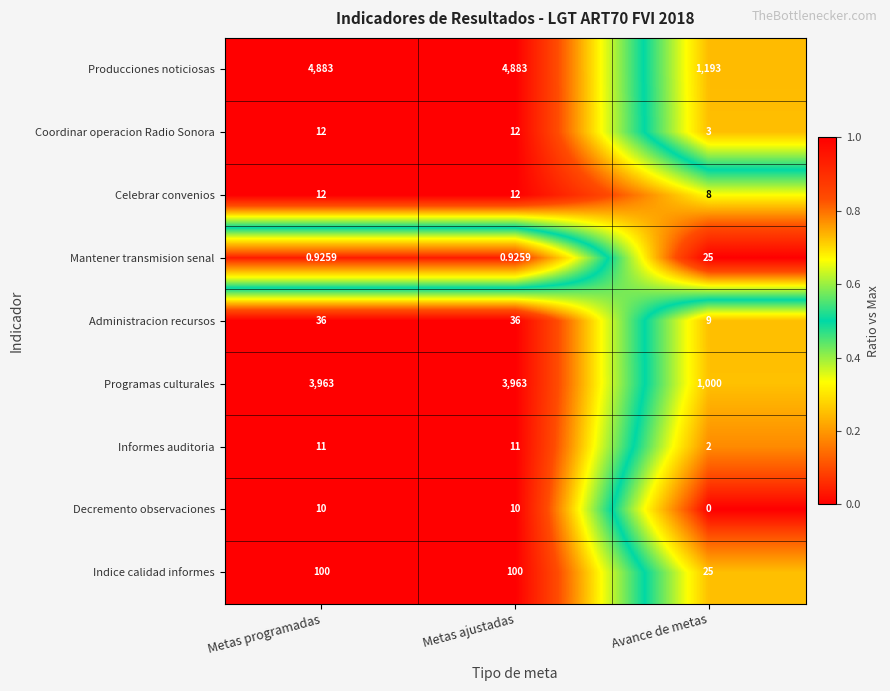

At which label is Administracion recursos closest to 22?

Avance de metas